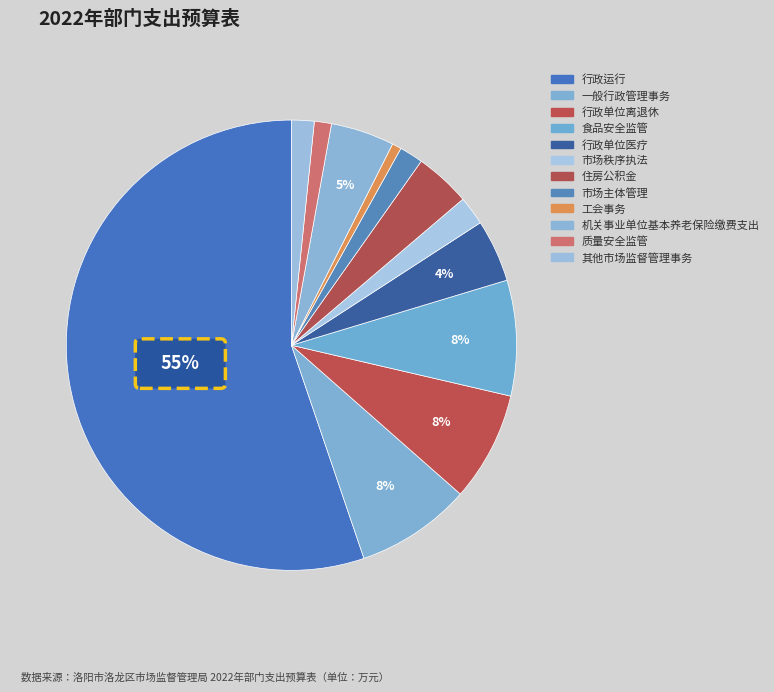

Which category accounts for the majority?

行政运行